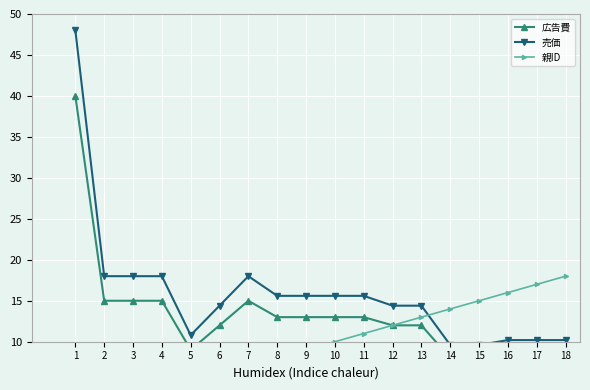

The 売価 series shows 18.0 at 3. True or false?

True